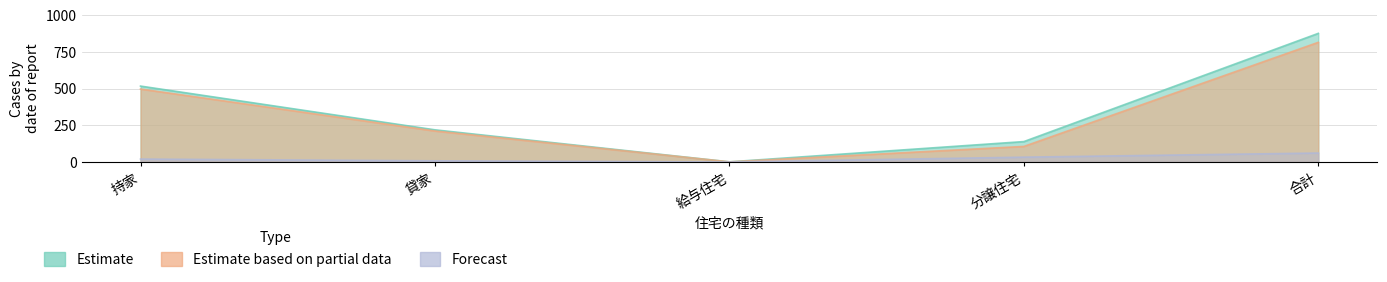

Where is the first local minimum for Forecast?

給与住宅